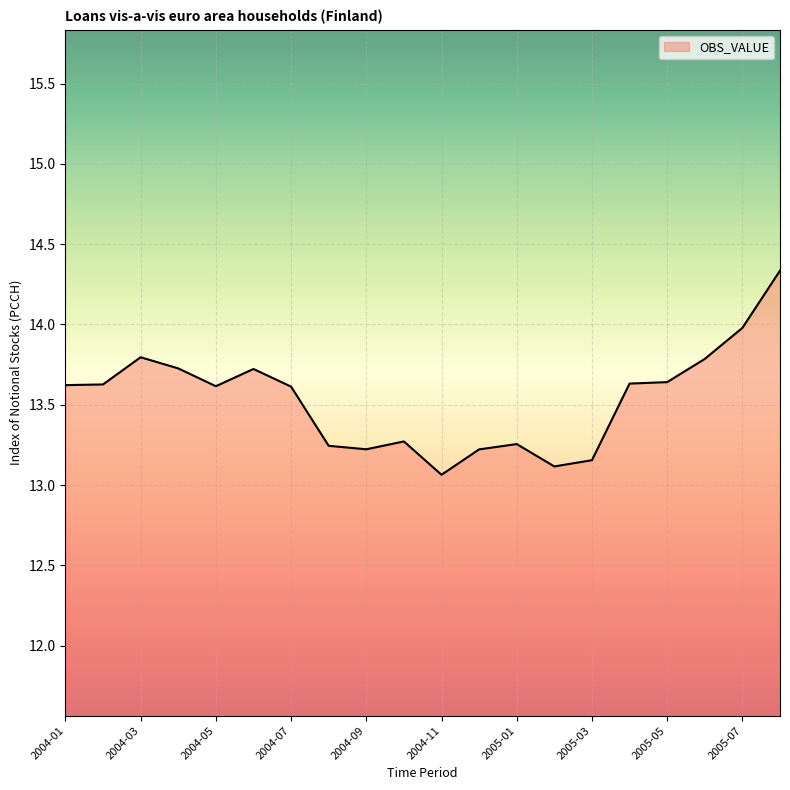

What is the maximum value shown in the chart?

14.3